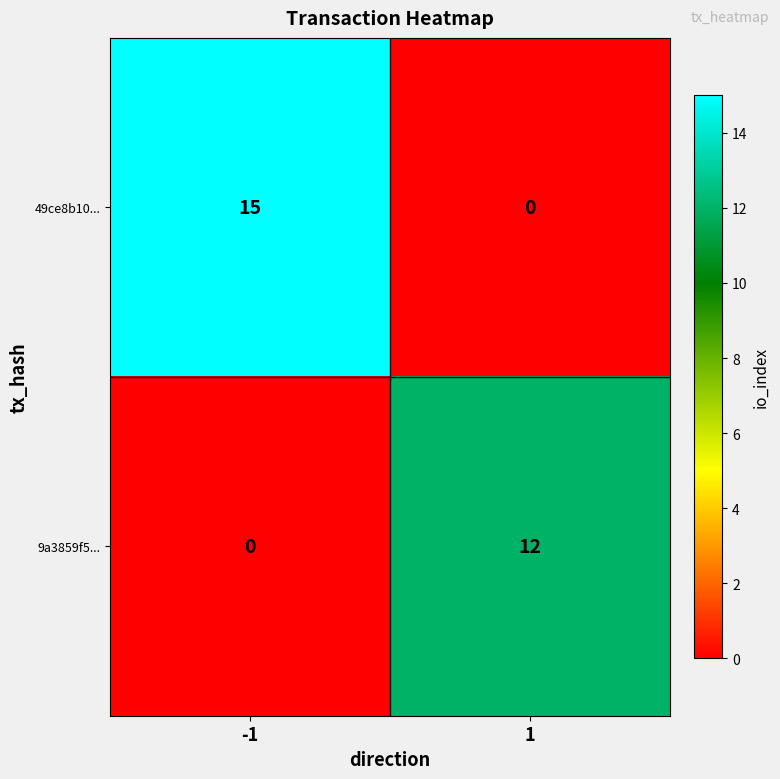

What is the total value across all series at -1?

15